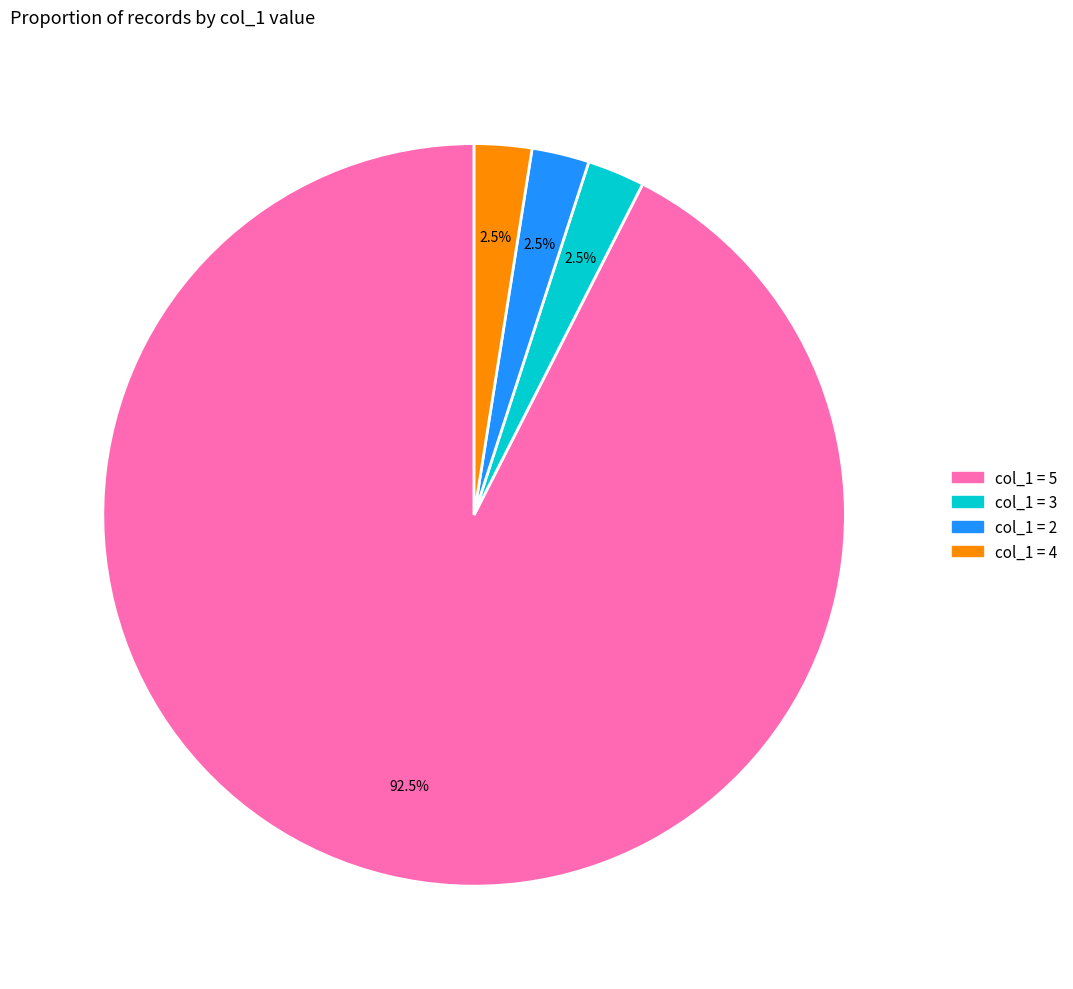

Does any single category account for the majority?

Yes